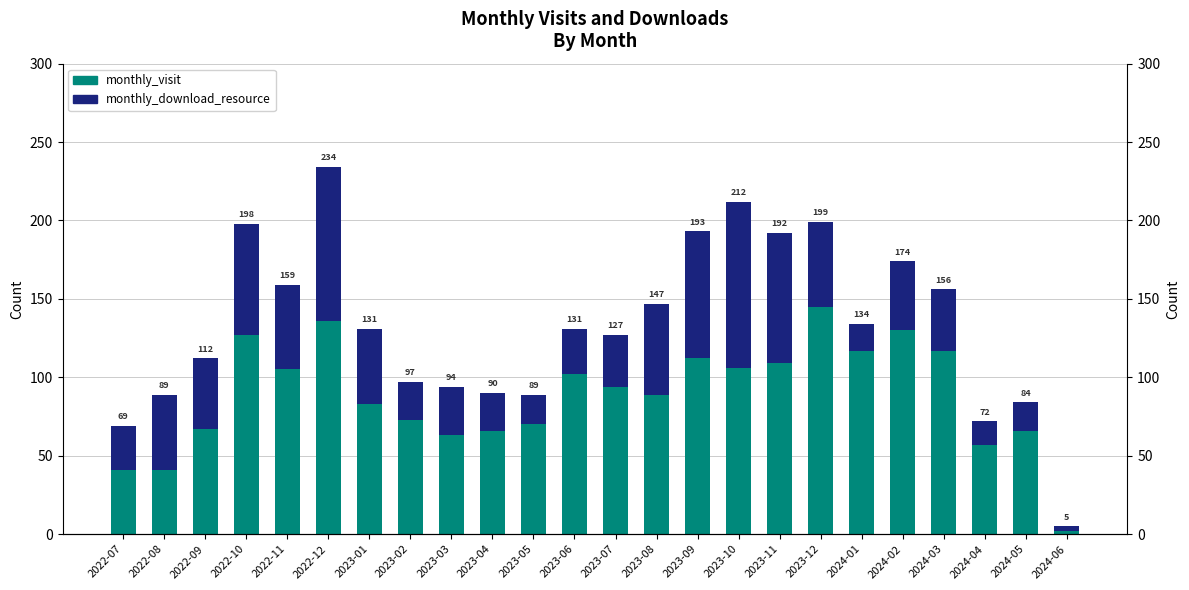

What is the smallest value displayed?

2